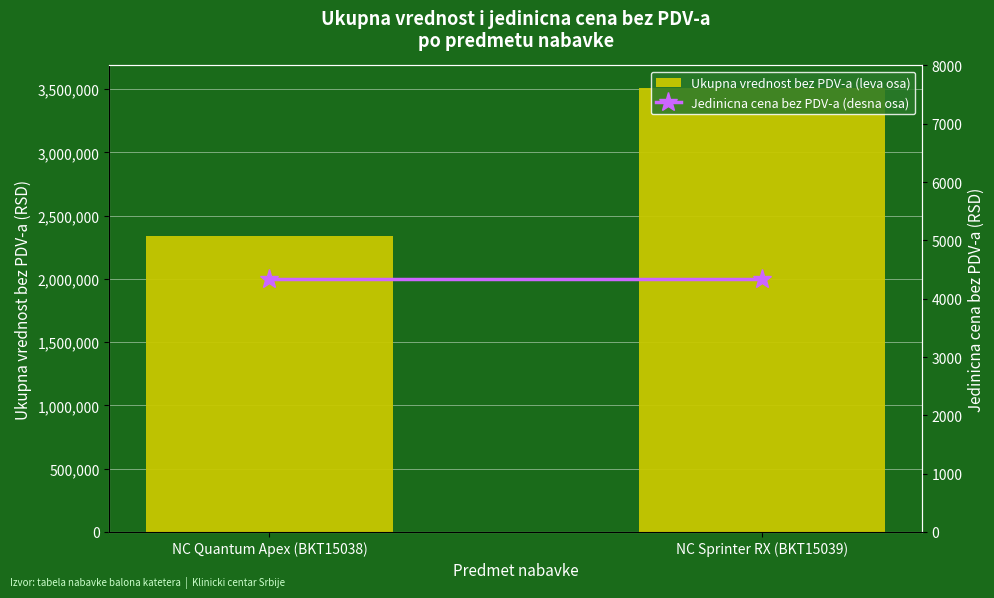

Reading right to left, what are all the values shown in this chart?

Ukupna vrednost bez PDV-a (leva osa): 3511350	2340900
Jedinicna cena bez PDV-a (desna osa): 4335	4335